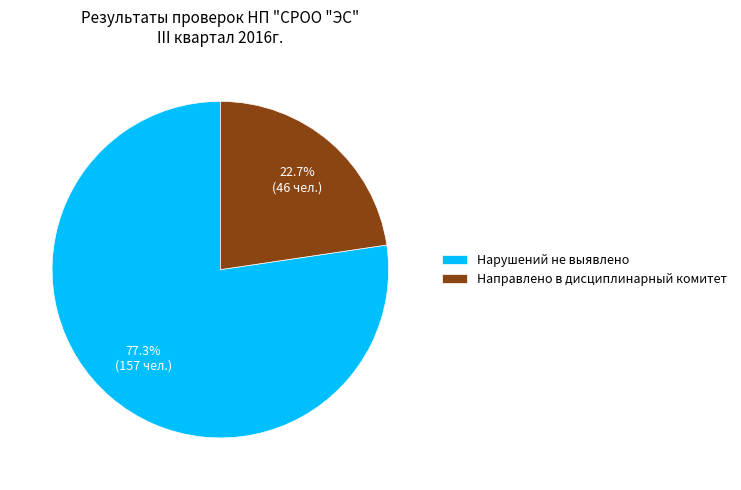

What percentage is the Нарушений не выявлено slice, to the nearest percent?

77%